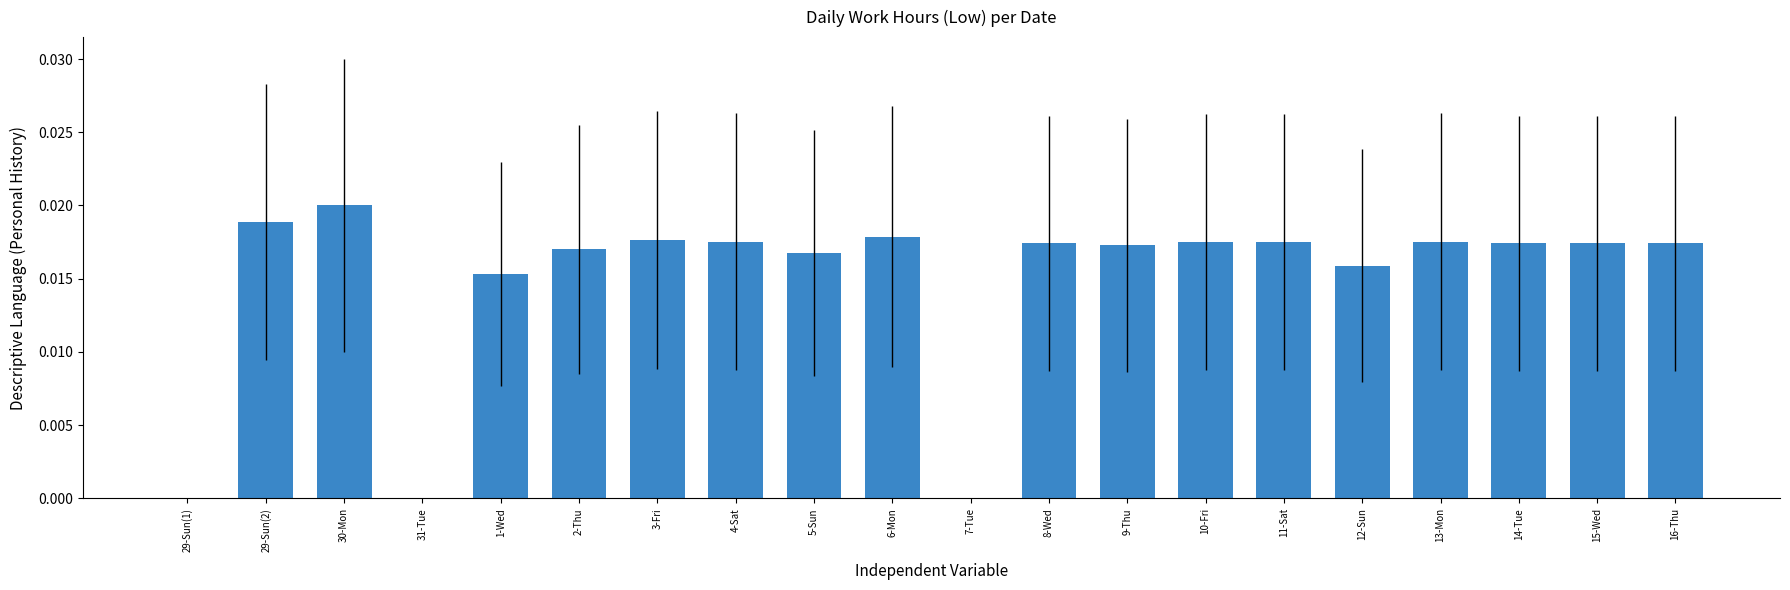

The value at 4-Sat is 0.0. True or false?

True